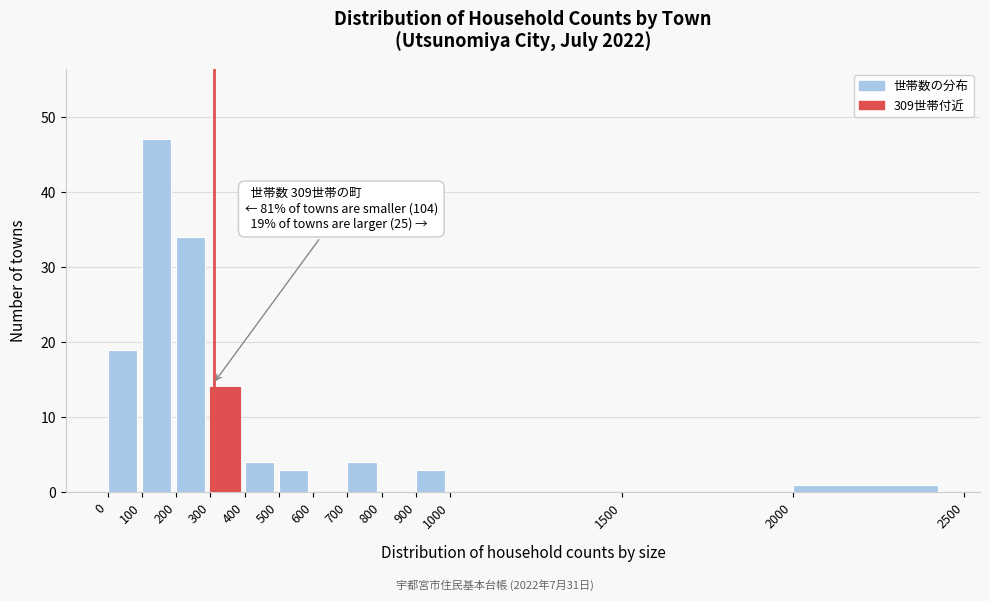

Which range on the x-axis has the tallest bar?

100 to 200